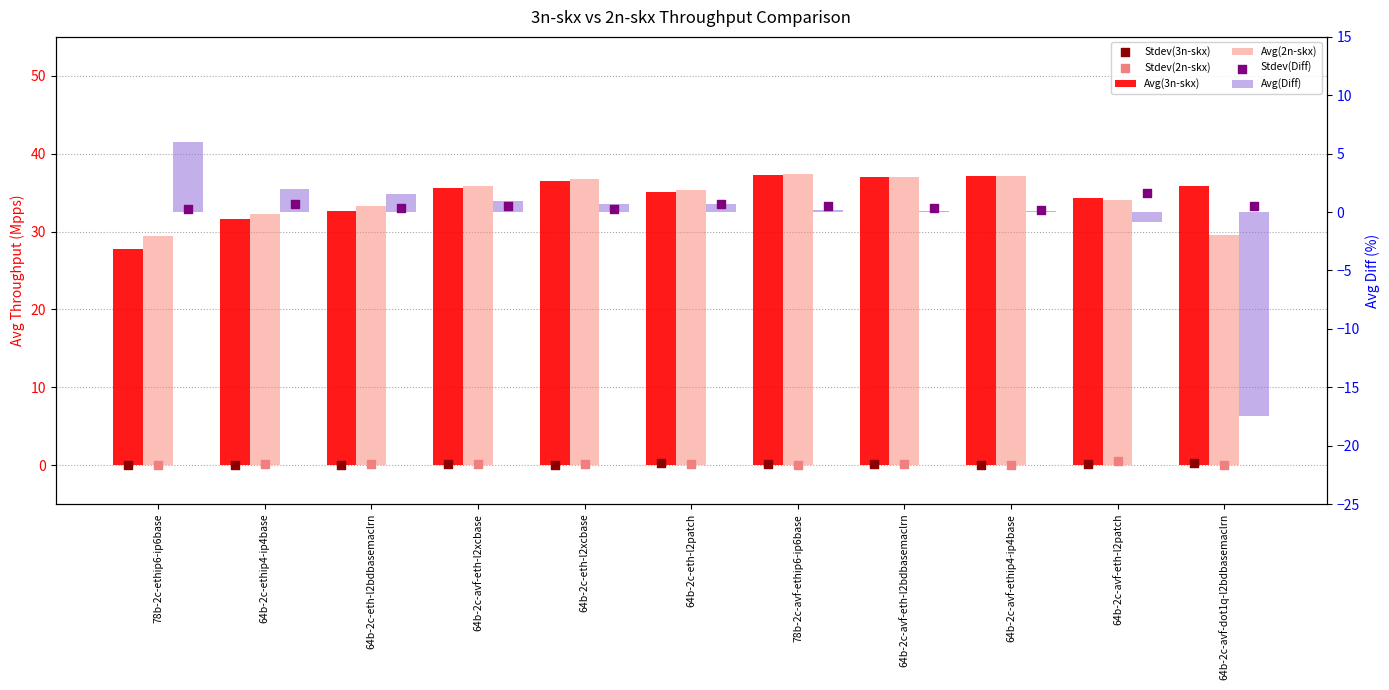

Which series contains the highest Y value?

Avg(2n-skx)